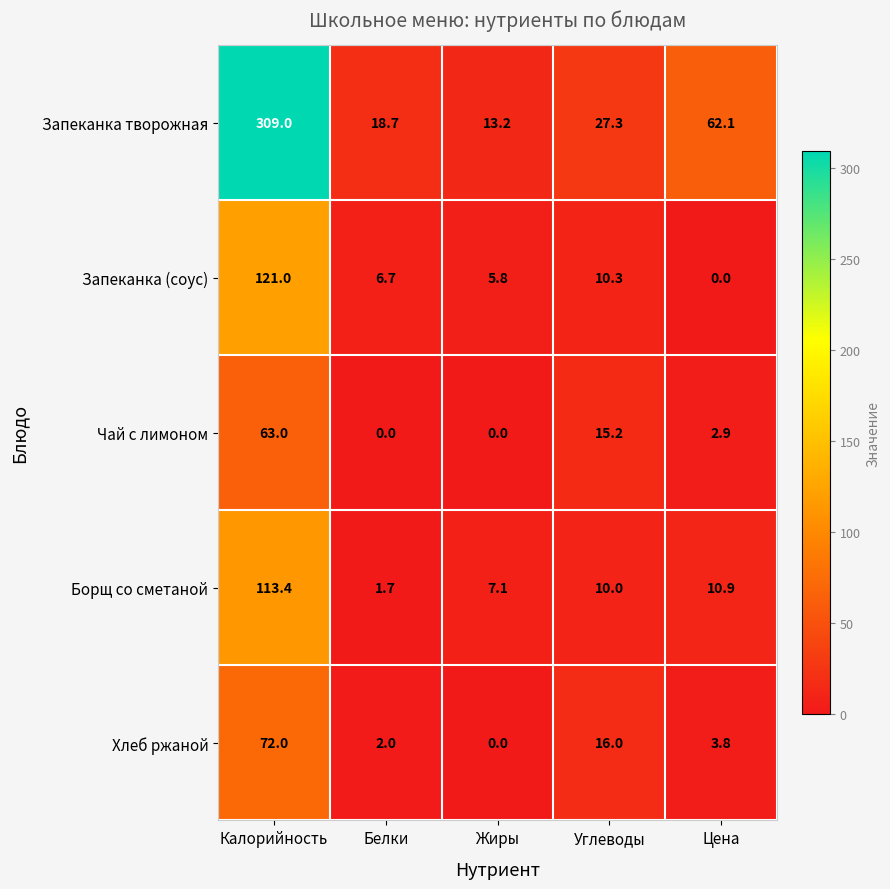

What is the sum of the Запеканка (соус) values at Белки and Калорийность?

127.7